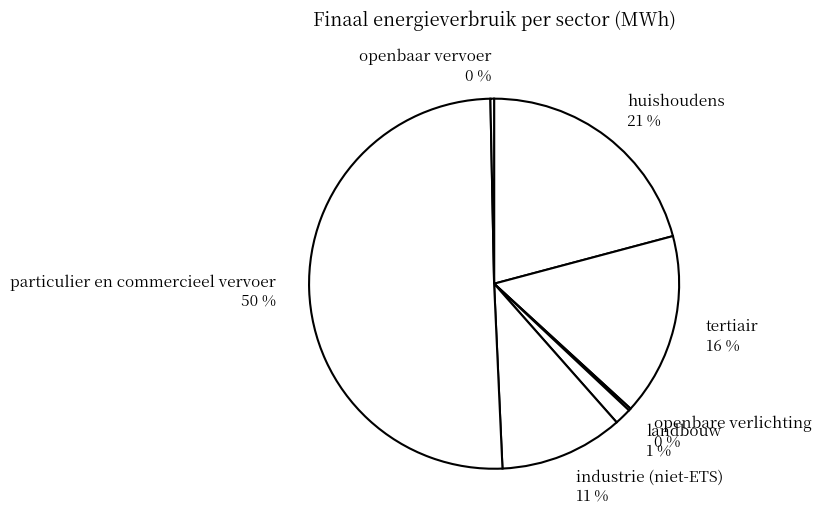

Between industrie (niet-ETS) 11 % and tertiair 16 %, which is larger?

tertiair 16 %